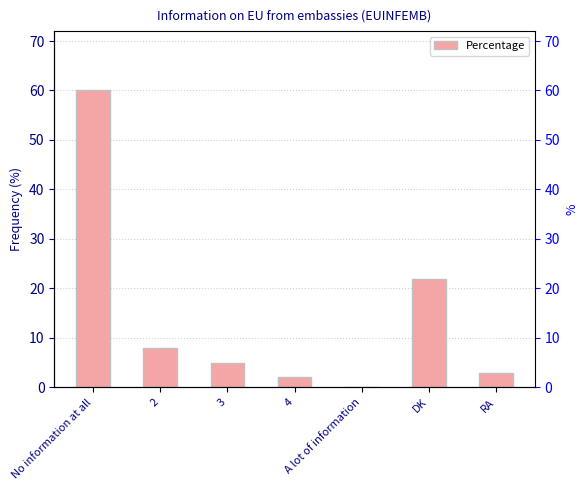

Are the bars grouped side by side (vs. stacked)?

No